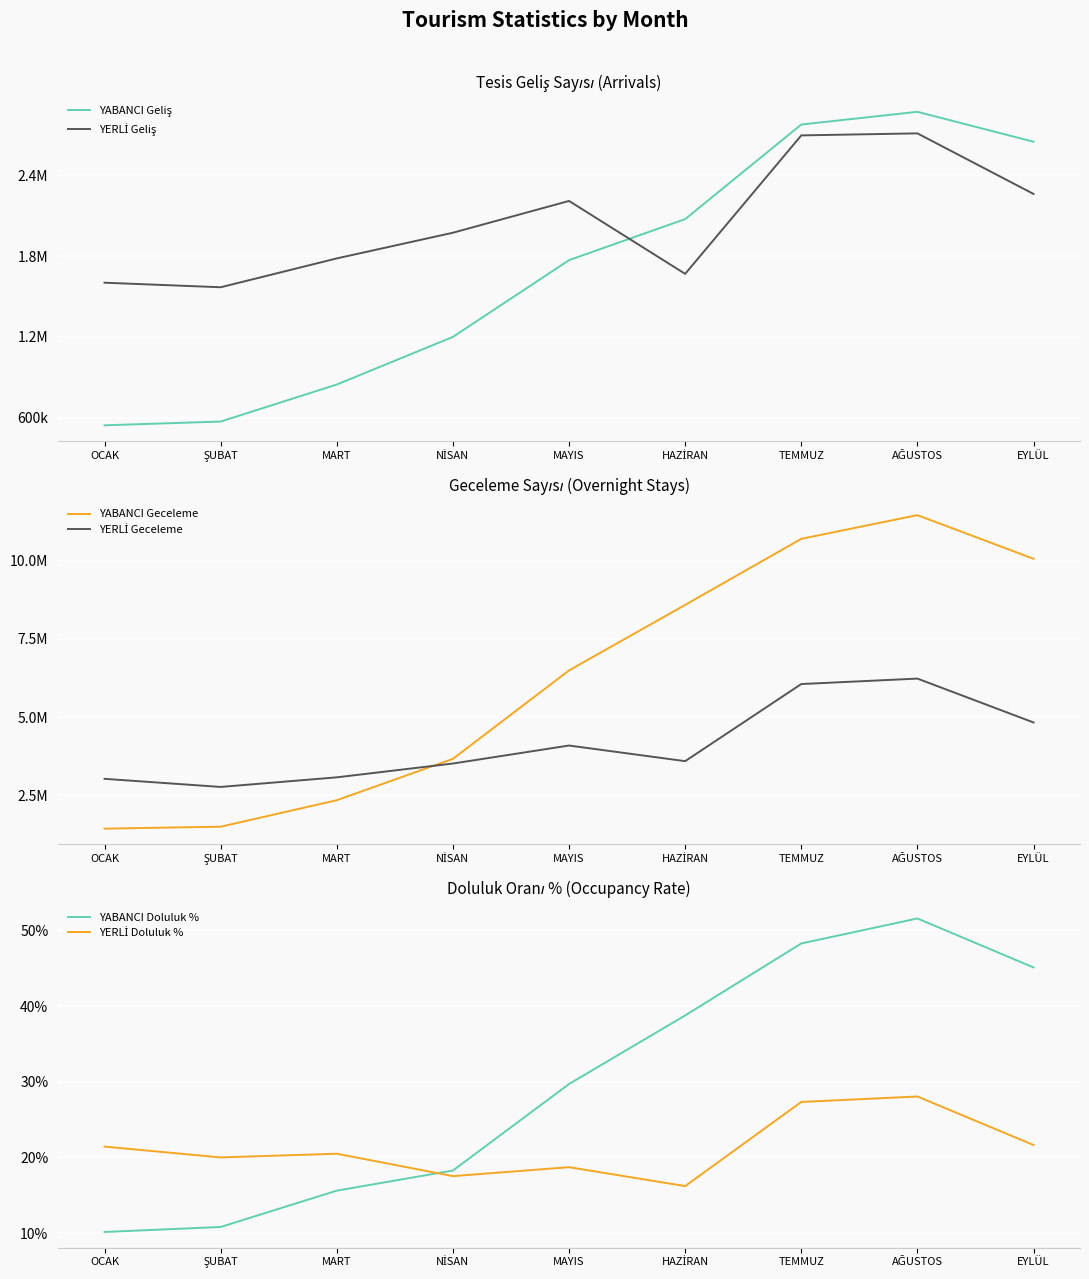

List the labels in order of YABANCI Geliş value, largest first.

AĞUSTOS, TEMMUZ, EYLÜL, HAZİRAN, MAYIS, NİSAN, MART, ŞUBAT, OCAK